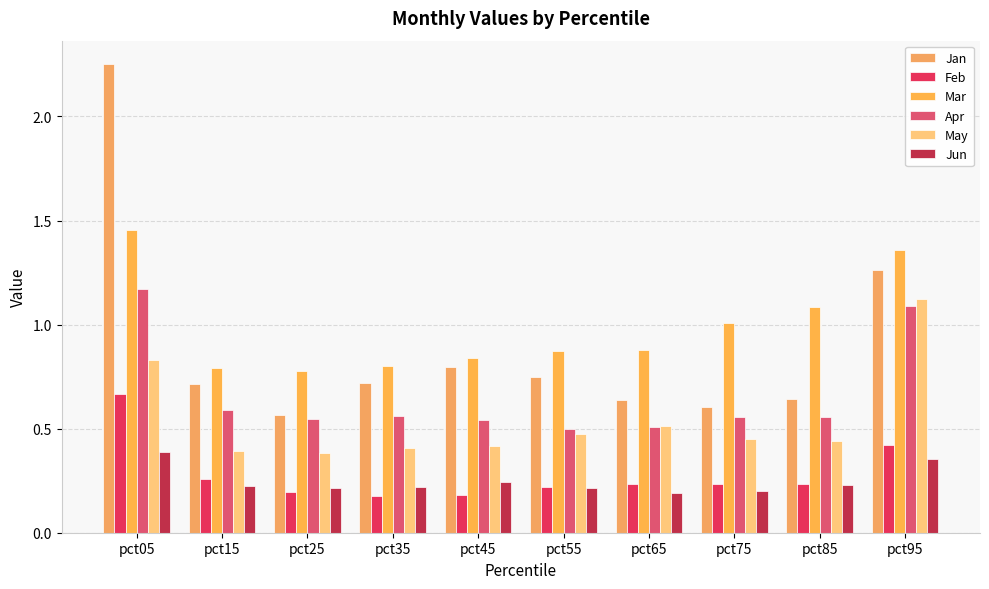

What is the difference between the second highest and second lowest values in the Jan series?

0.7